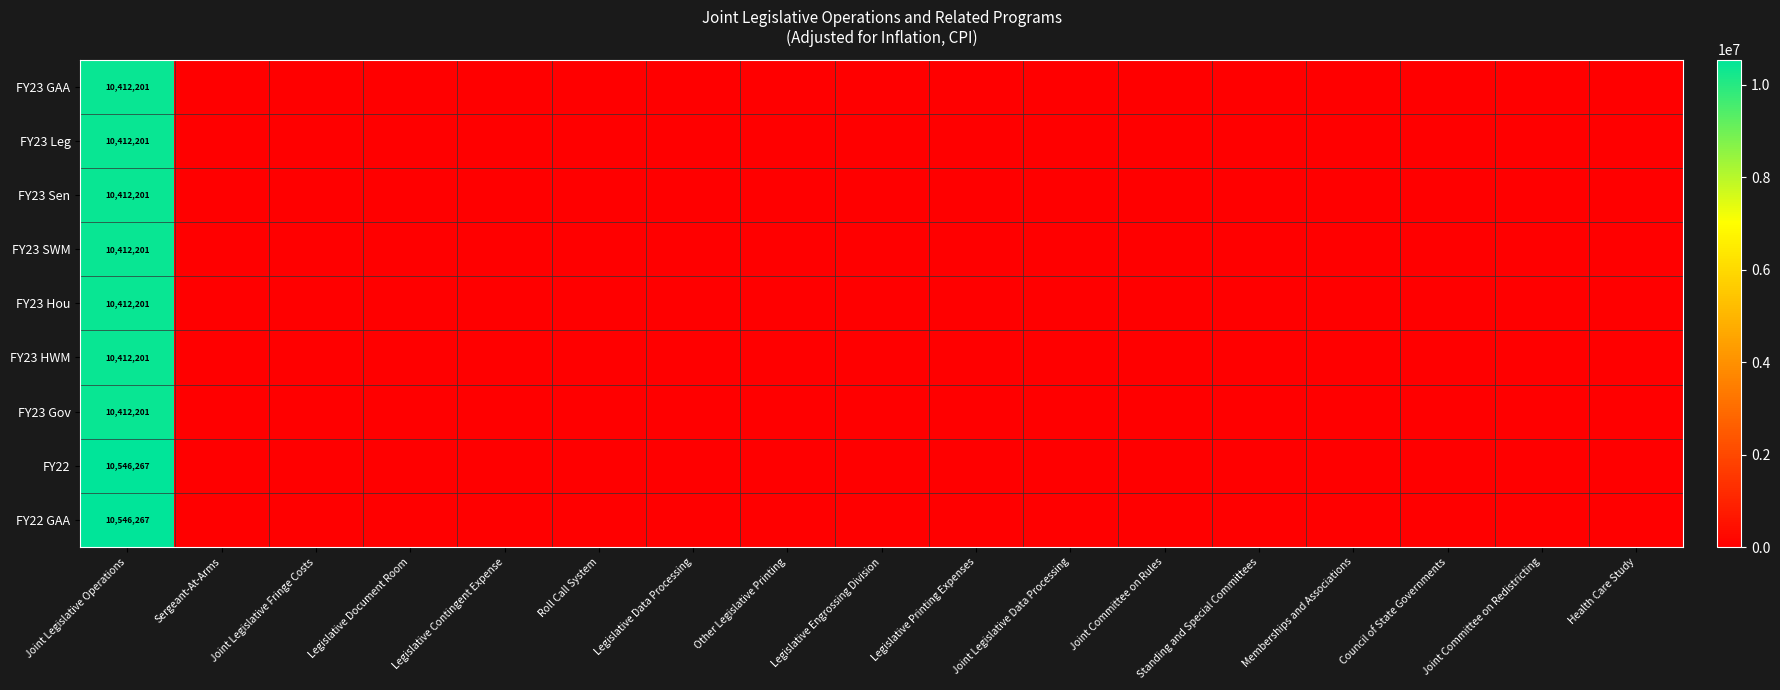

How many values in FY23 Hou are above zero?

1